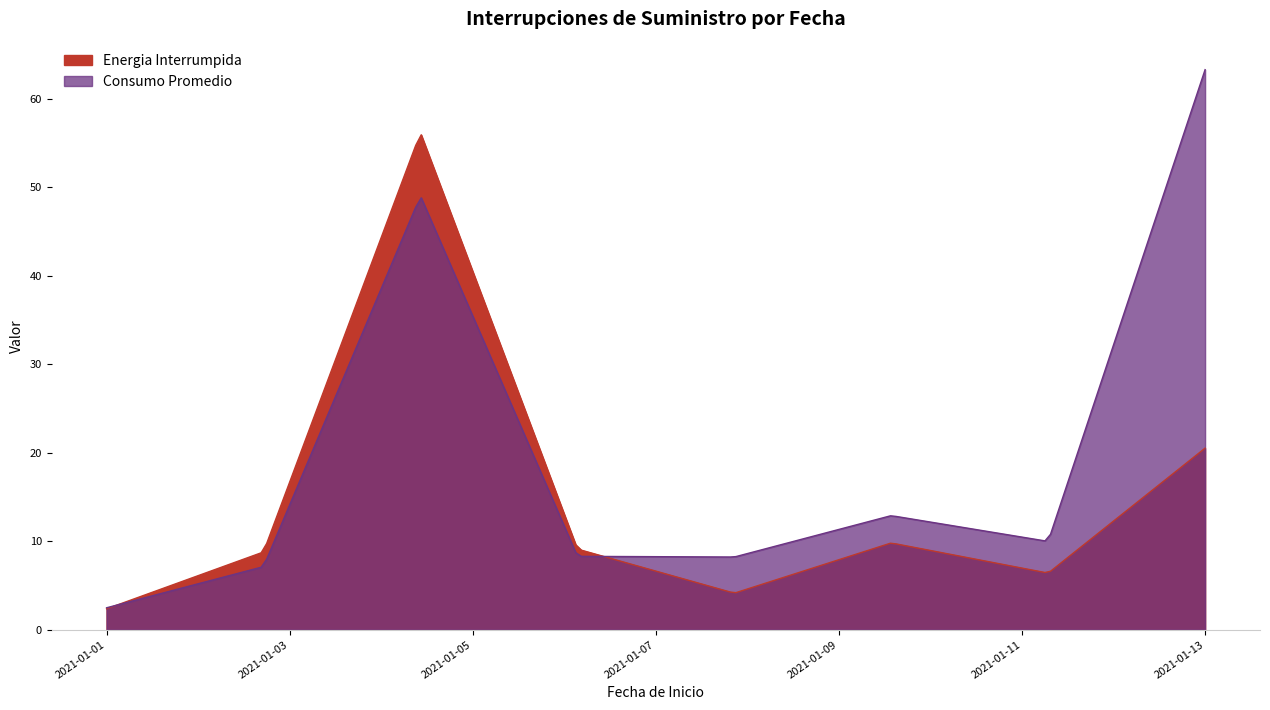

What is the sum of all Energia Interrumpida values?

117.3